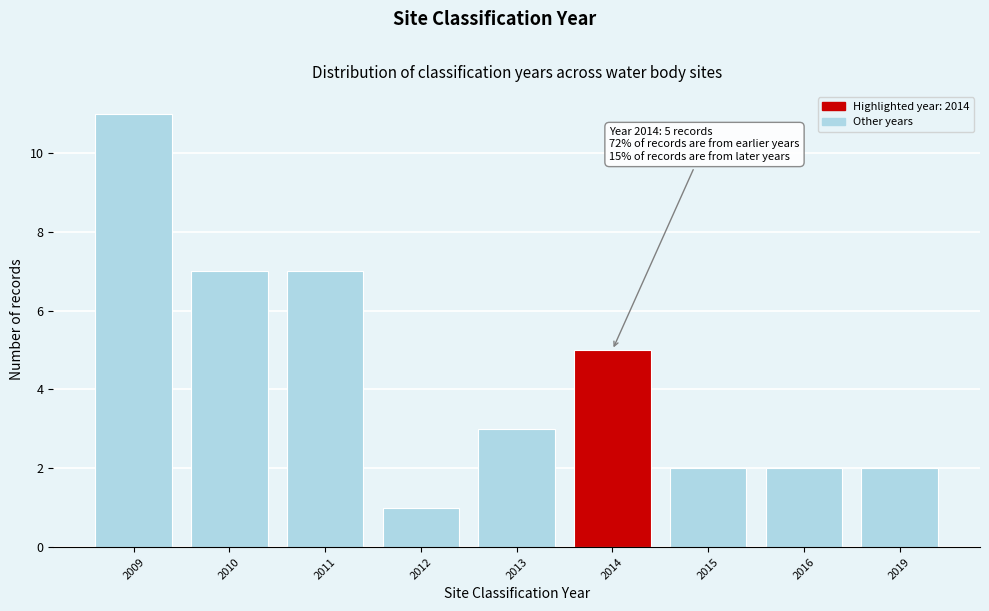

Reading left to right, transcribe all the data shown in this chart.

2009=11	2010=7	2011=7	2012=1	2013=3	2014=5	2015=2	2016=2	2019=2